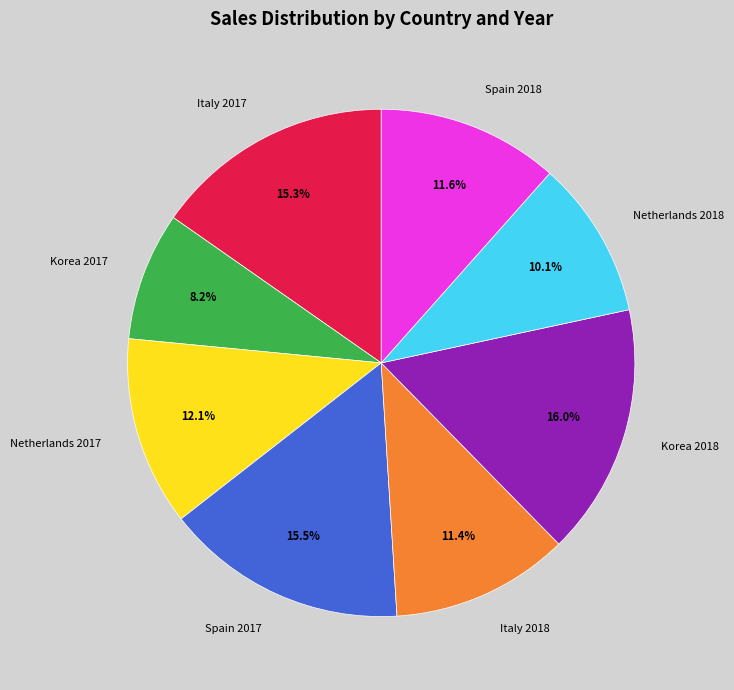

Count the number of slices in the pie.

8